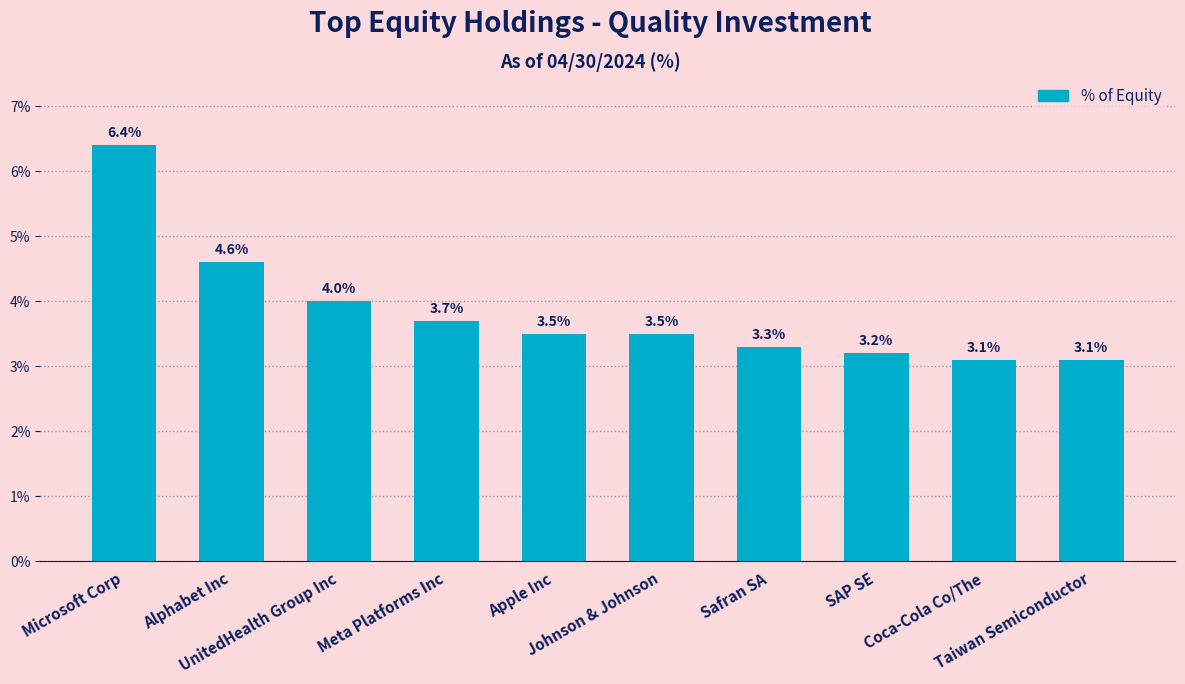

What is the greatest value displayed?

6.4